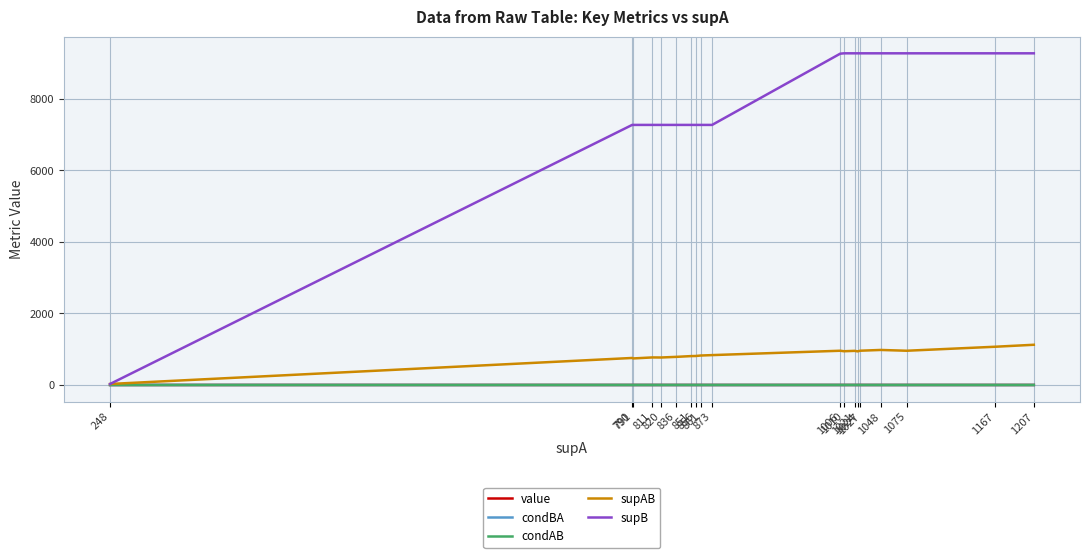

The condBA series shows 0.1 at 1075. True or false?

True